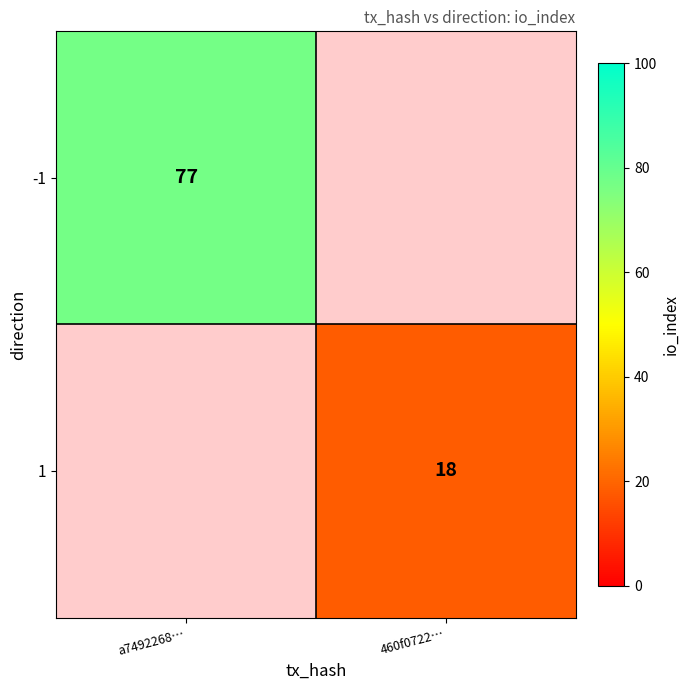

The value of -1 at a7492268… is 77. True or false?

True